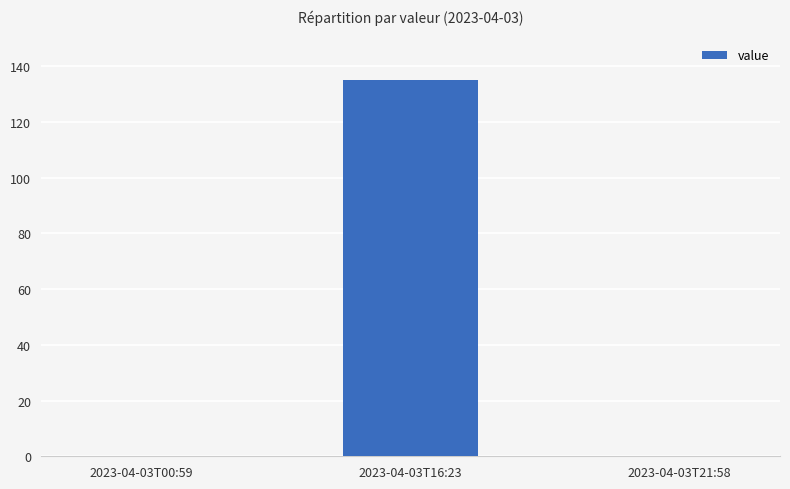

The chart shows a value of 0 at 2023-04-03T00:59. True or false?

True